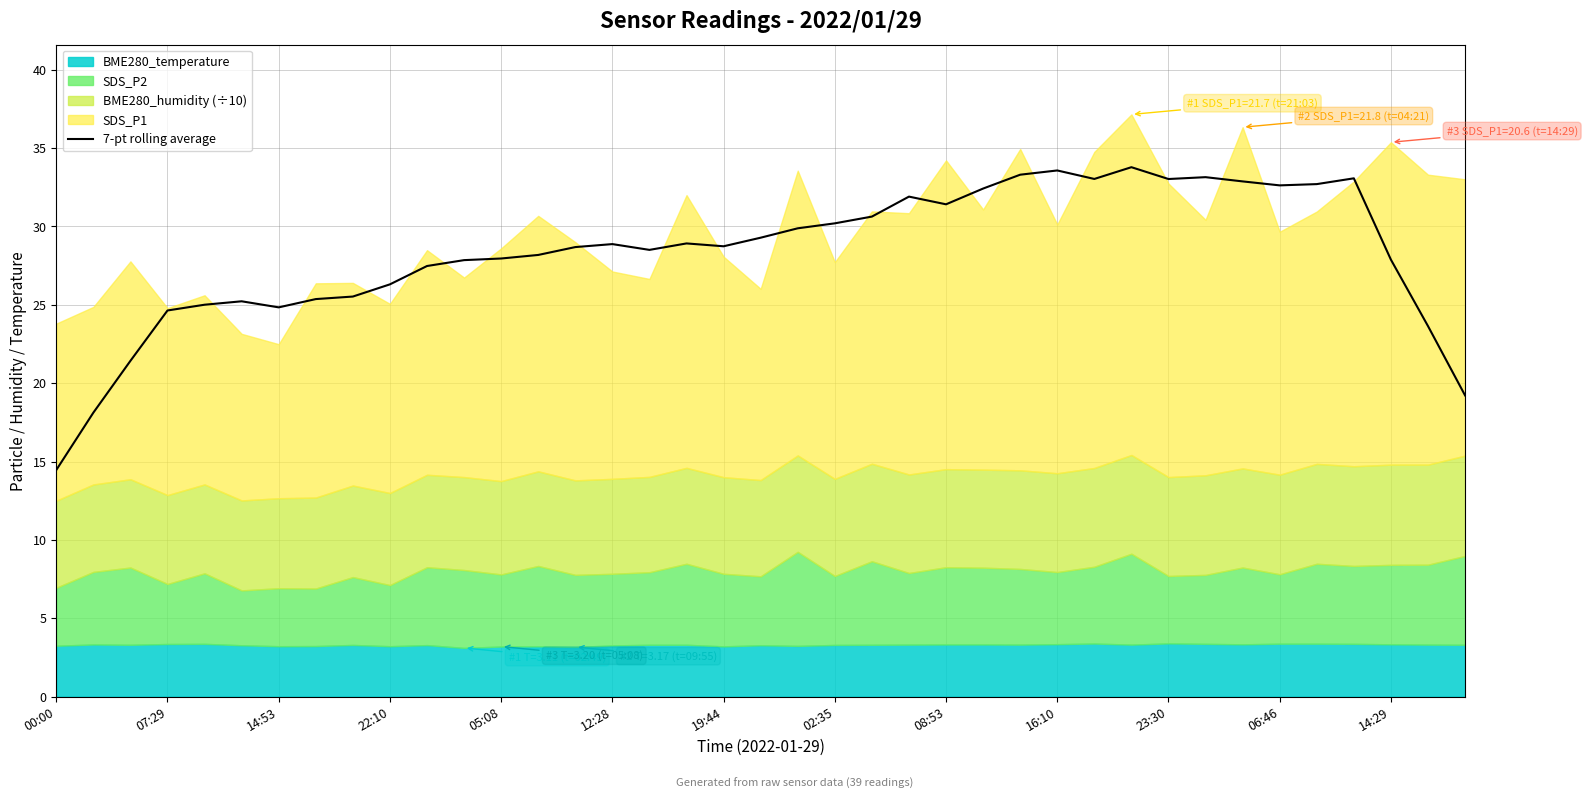

The 7-pt rolling average series shows 32.2 at 07:29. True or false?

False